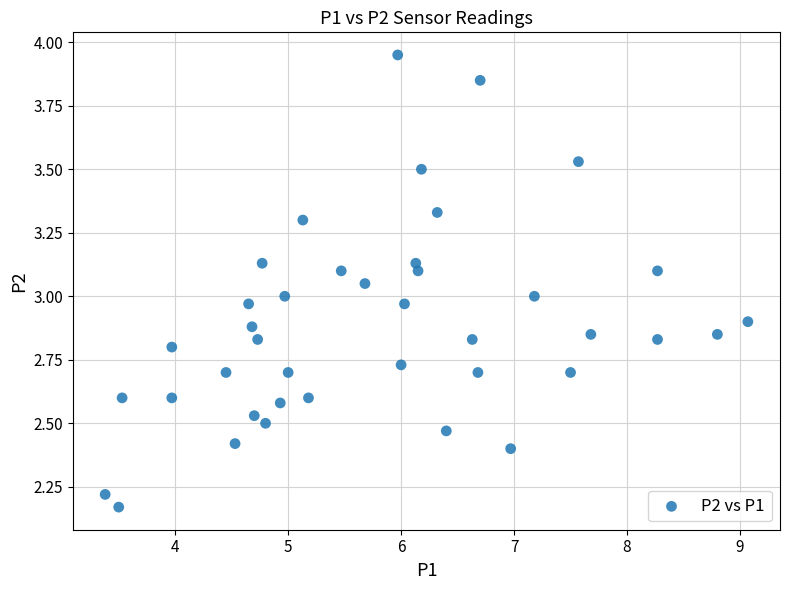

What is the range of X values (max minus min)?

5.7